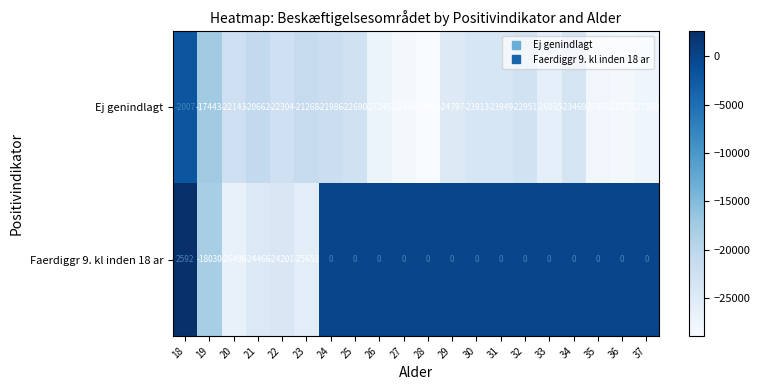

At which label does Faerdiggr 9. kl inden 18 ar reach its minimum?

20